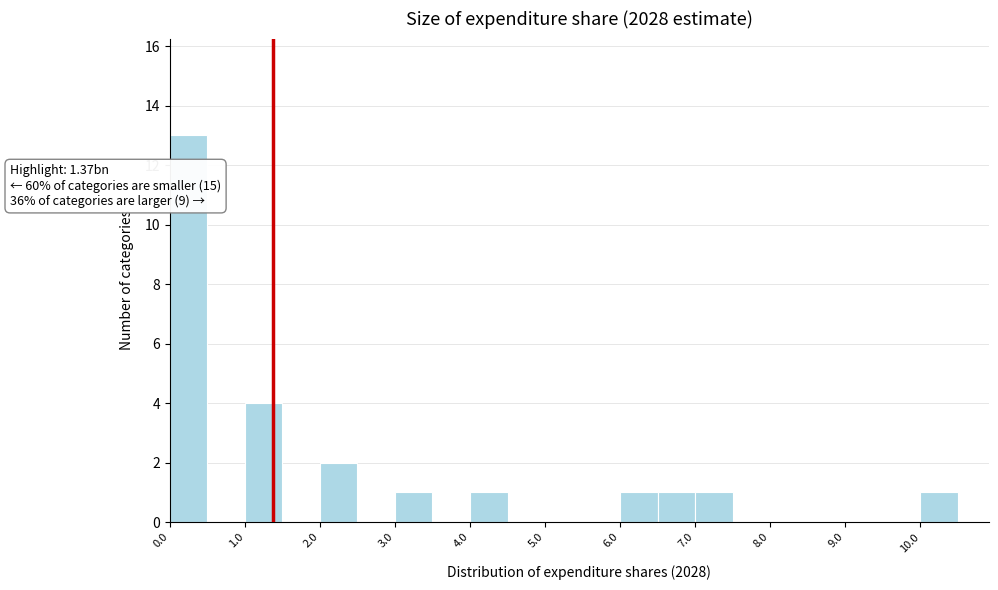

Which range on the x-axis has the tallest bar?

0.0 to 0.5